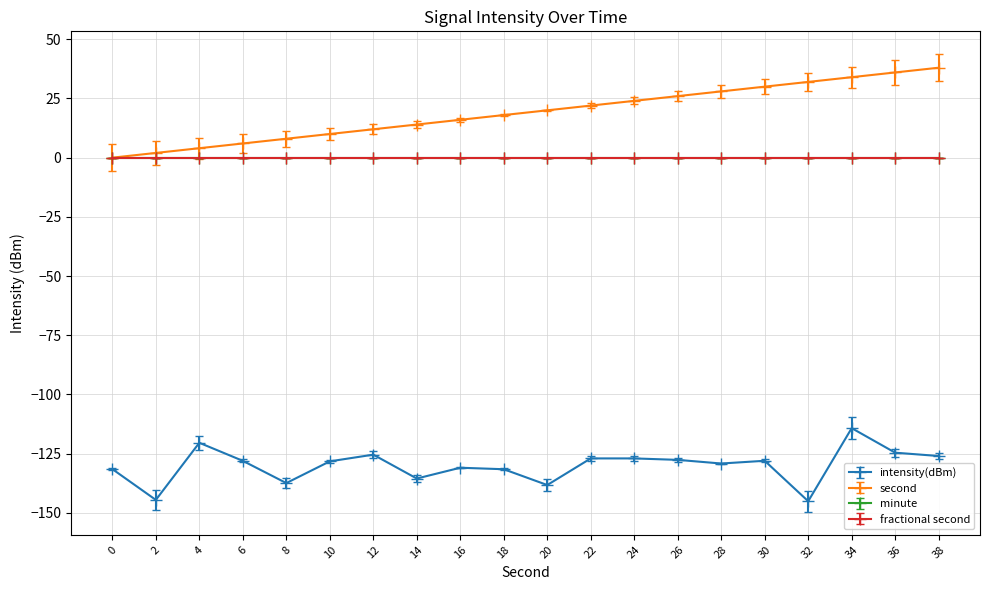

List the labels in order of second value, largest first.

38, 36, 34, 32, 30, 28, 26, 24, 22, 20, 18, 16, 14, 12, 10, 8, 6, 4, 2, 0